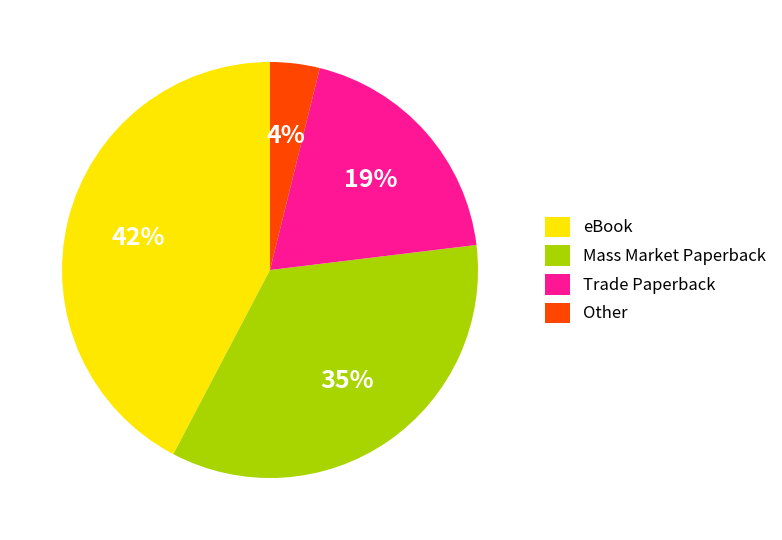

Count the number of slices in the pie.

4